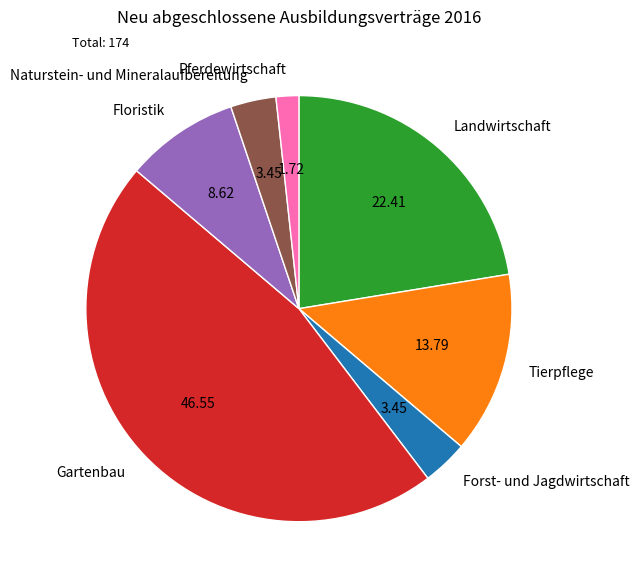

Which has a higher value, Tierpflege or Landwirtschaft?

Landwirtschaft